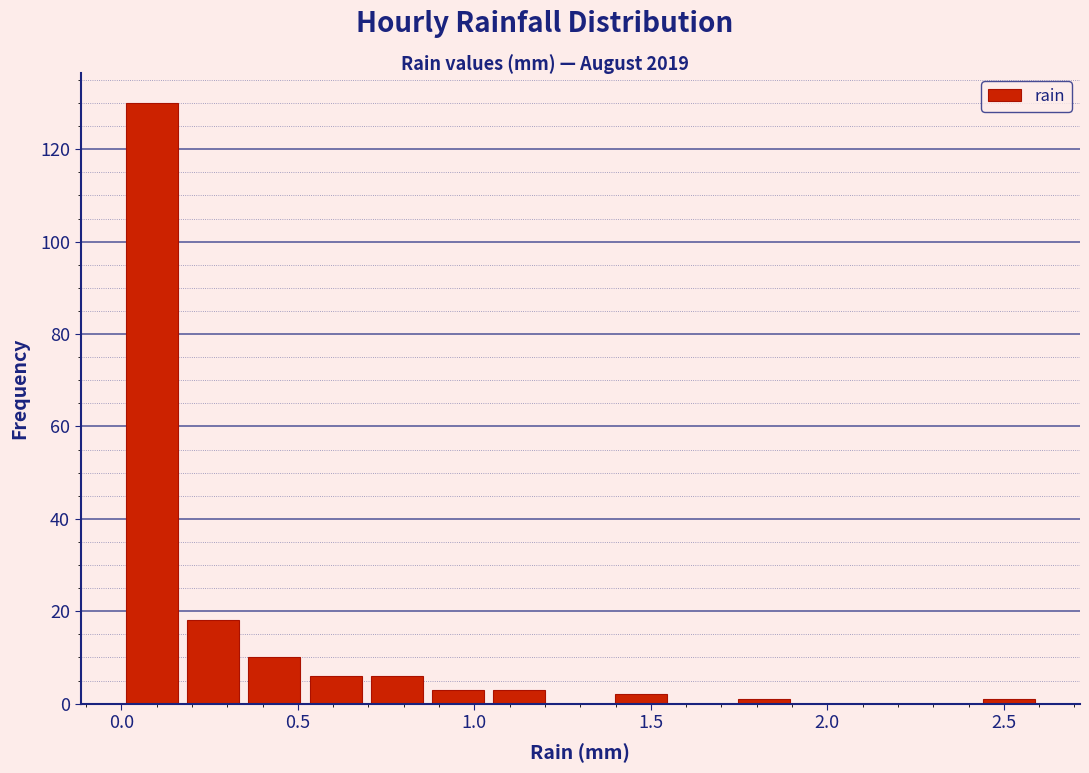

Read against the x-axis, roughly where is the centre of the tallest bar?

0.10